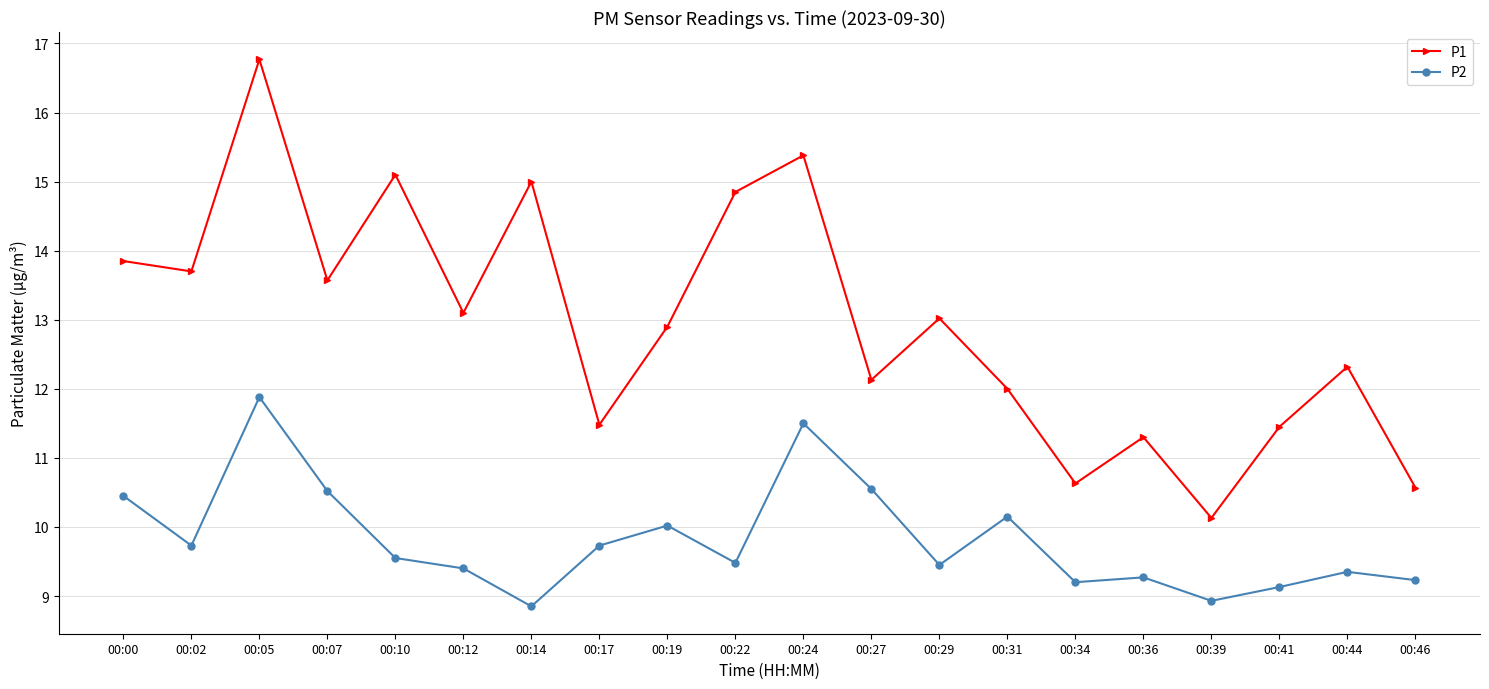

True or false: P1 has a value of 13.1 at 00:12.

True